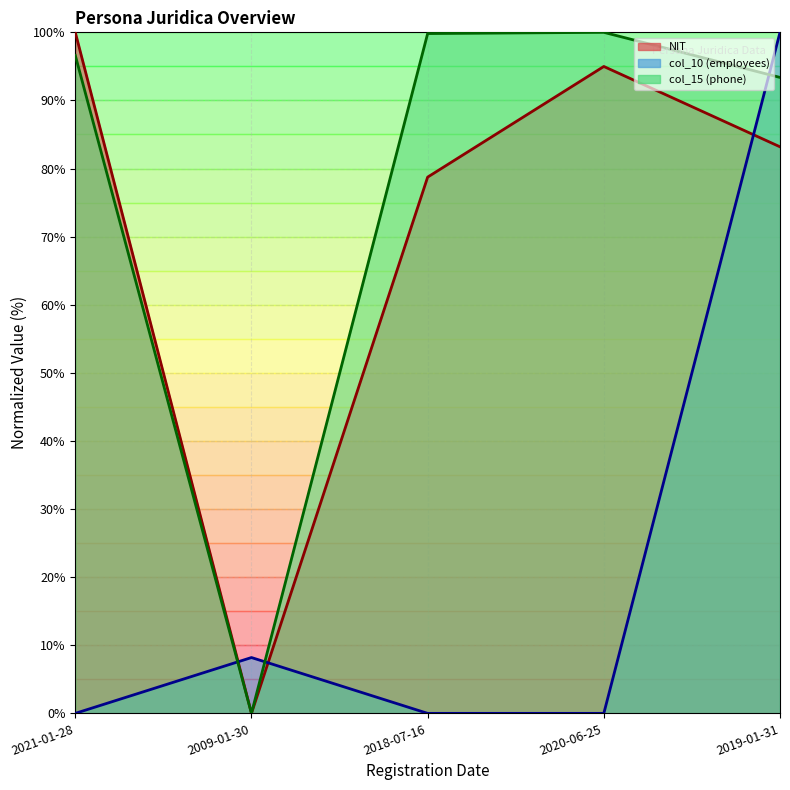

What is the spread (max minus min) of values at 2009-01-30?

8.2